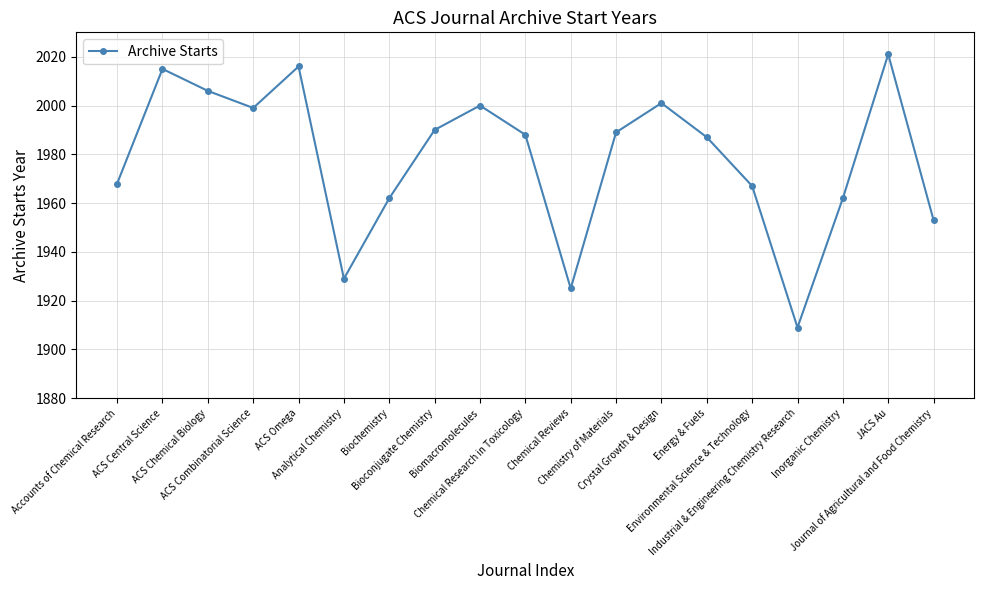

How many interior local valleys (lower than both neighbors) does the data have?

4